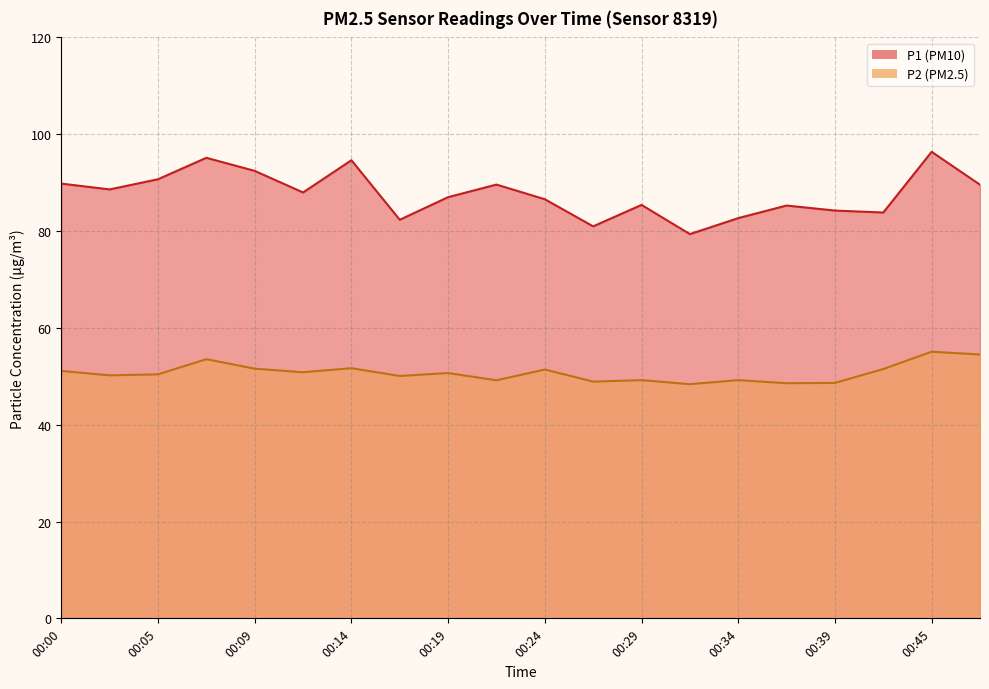

What is the difference between the maximum and minimum values in the P1 series?

17.0